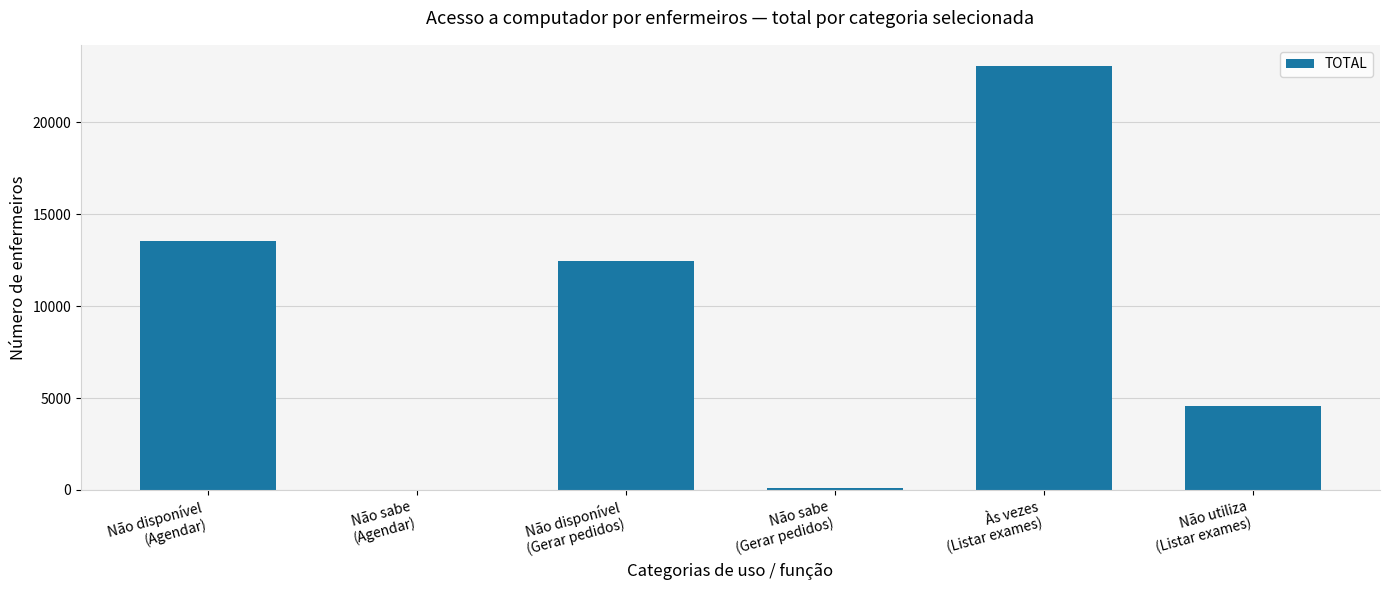

What is the greatest value displayed?

23069.2